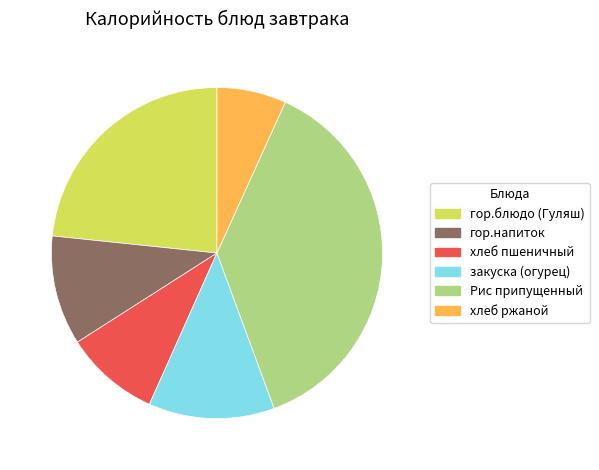

The хлеб пшеничный slice represents 9% of the pie. True or false?

True